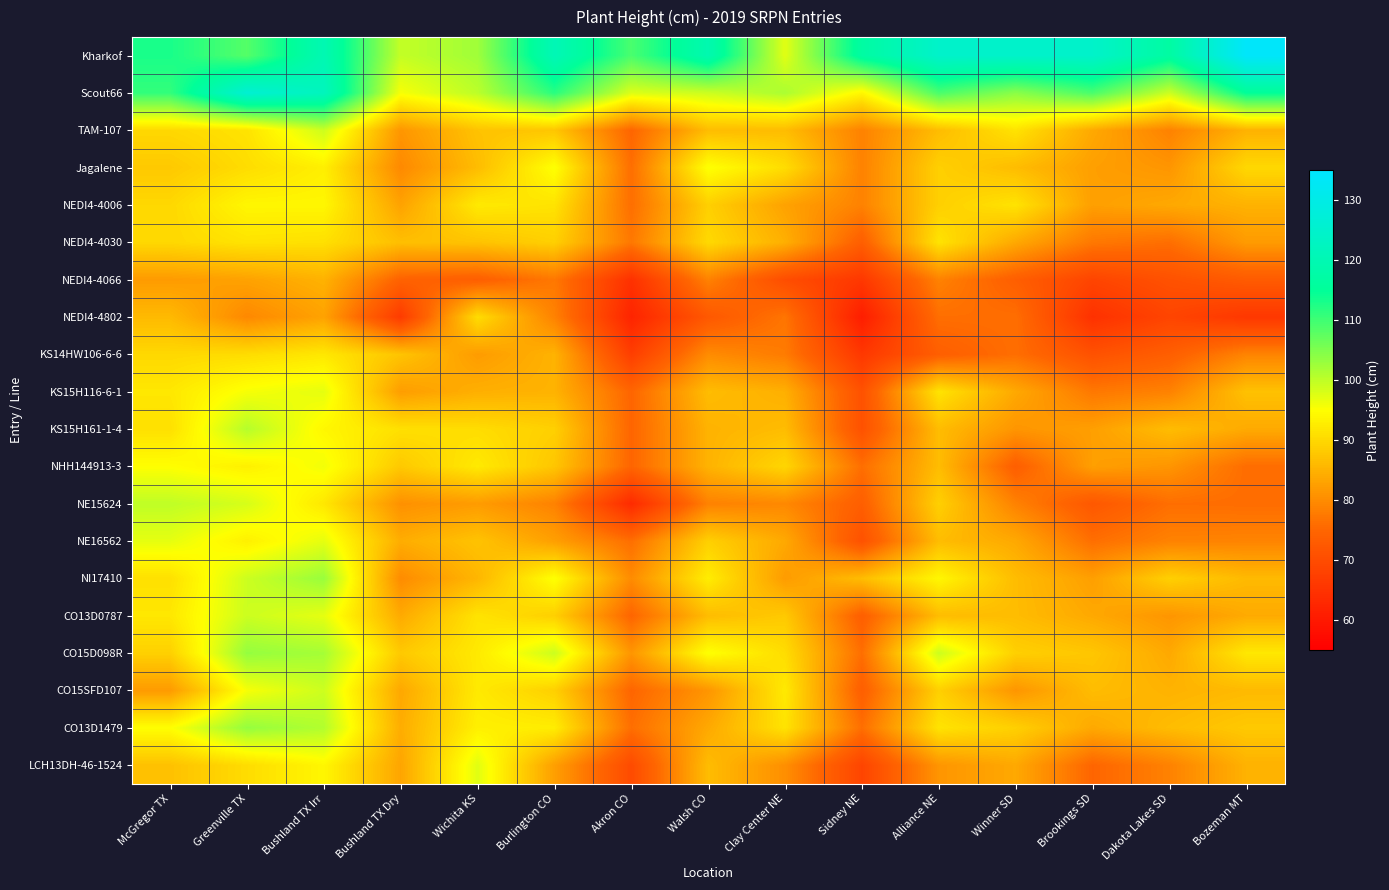

Between Bushland TX Irr and Brookings SD, which is larger?

Brookings SD